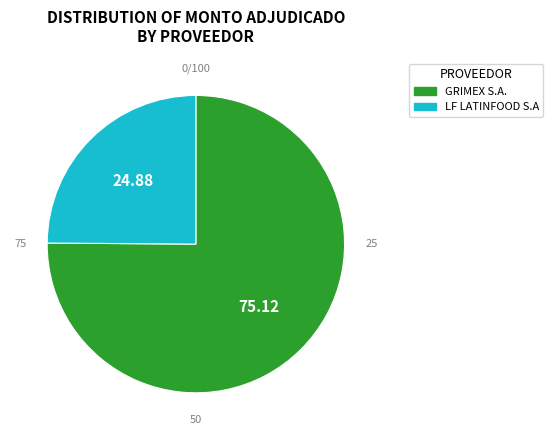

Is it true that GRIMEX S.A. is 61% of the pie?

False